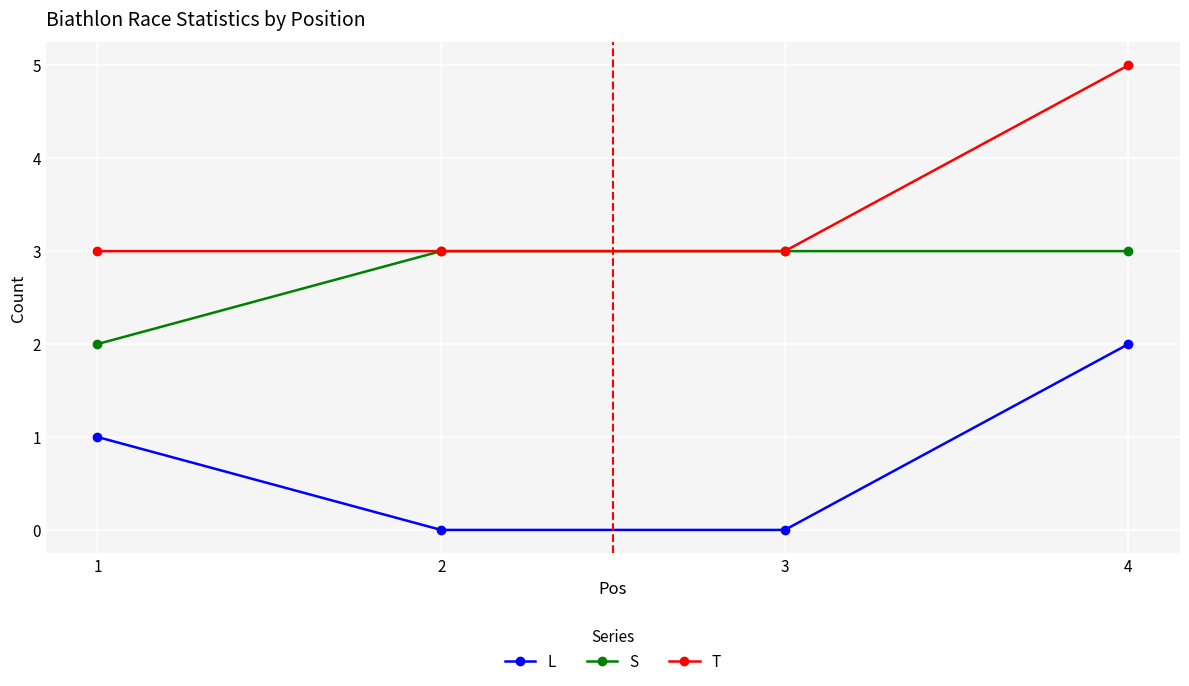

How many data points does each series have?

4